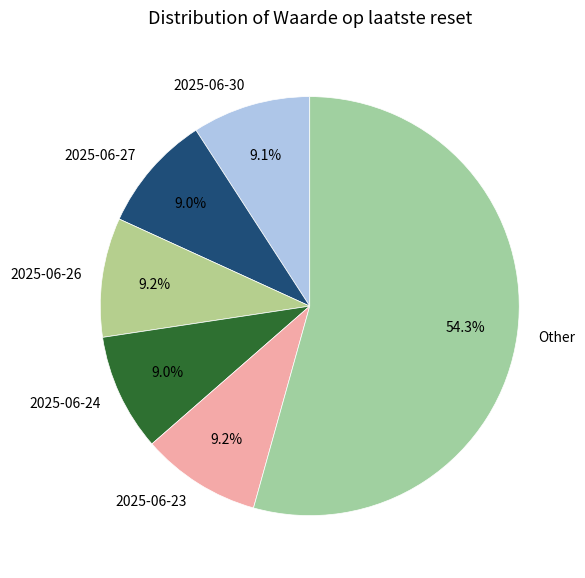

How many segments does this pie chart have?

6